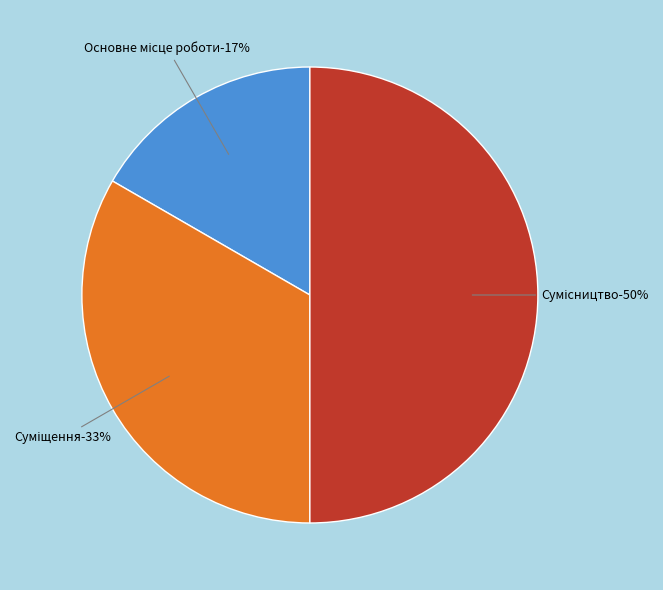

What percentage do Основне місце роботи and Суміщення together represent?

50.0%